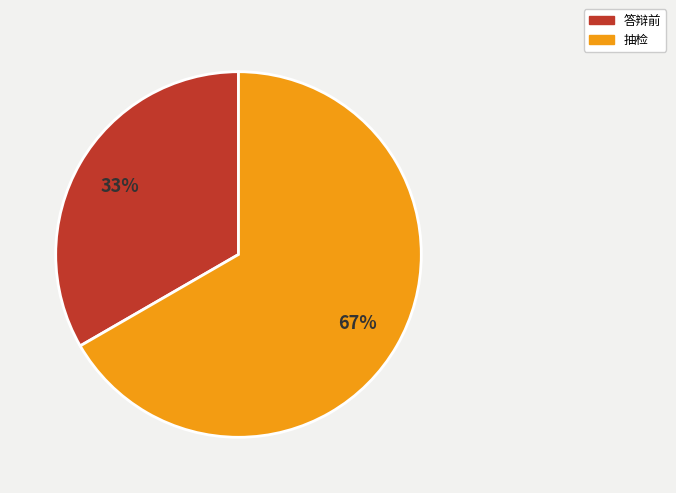

Is the sum of 答辩前 and 抽检 greater than half?

Yes